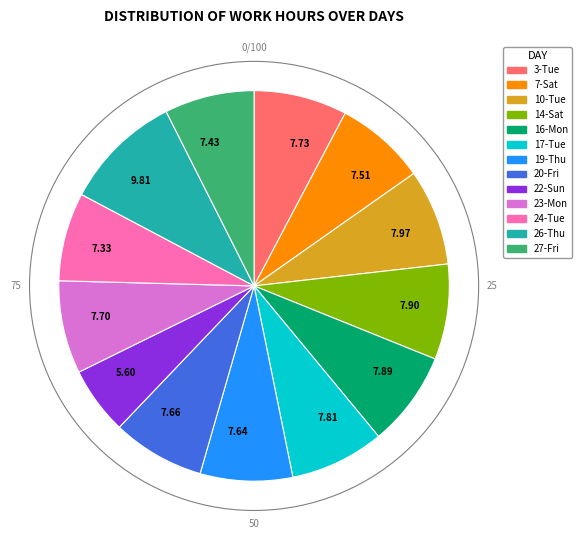

Does 7.43 represent more than half of the total?

No